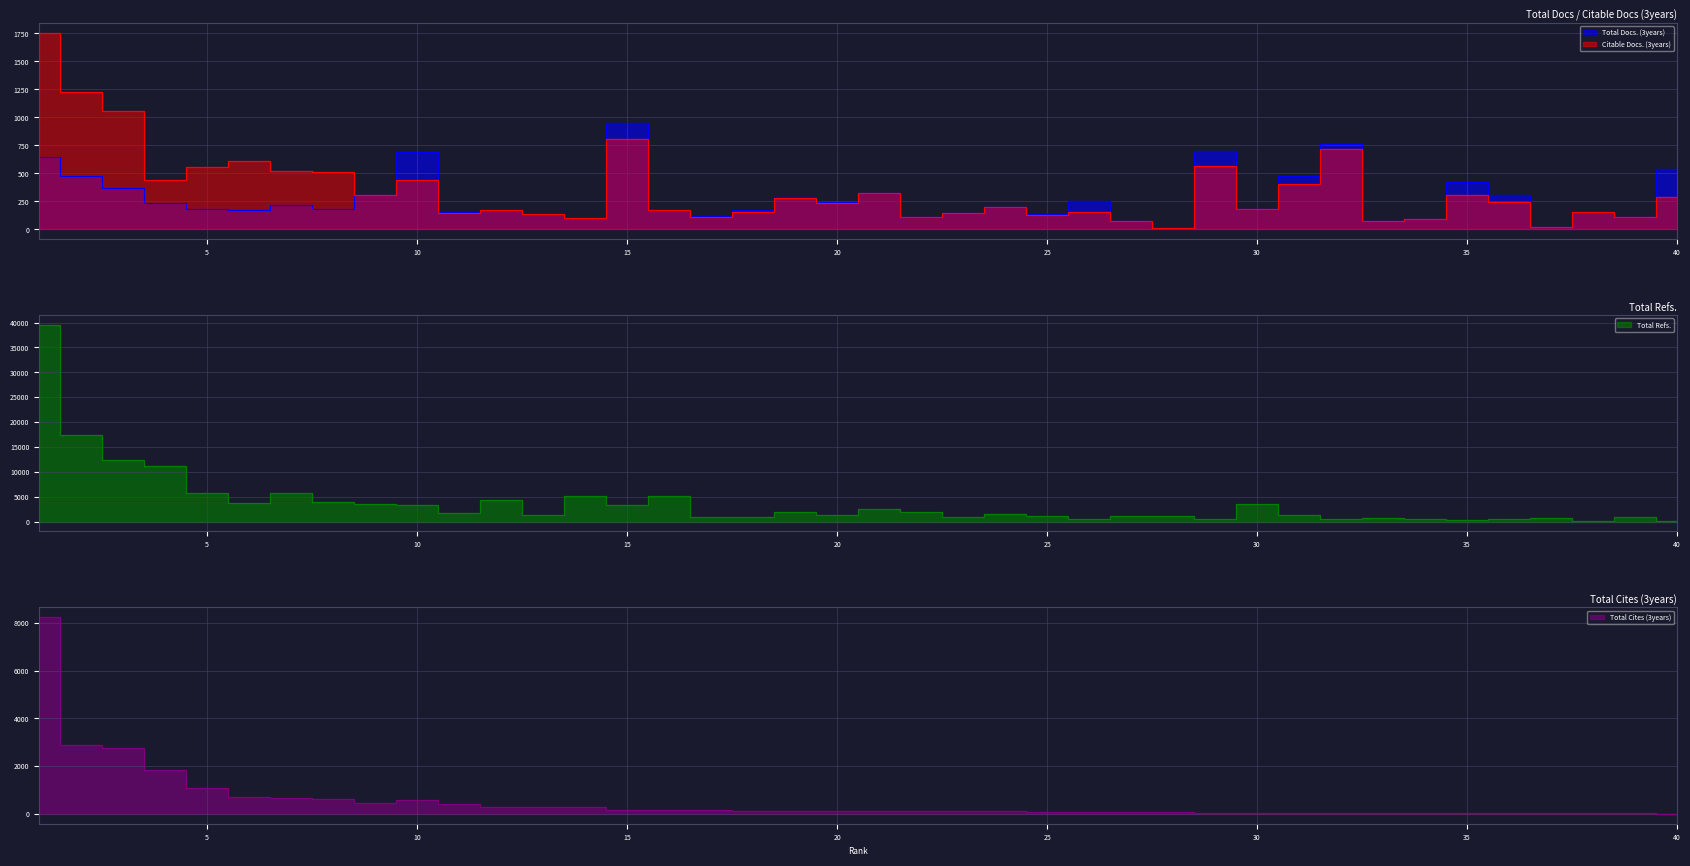

What is the difference between the second highest and second lowest values in the Total Cites (3years) series?

2885